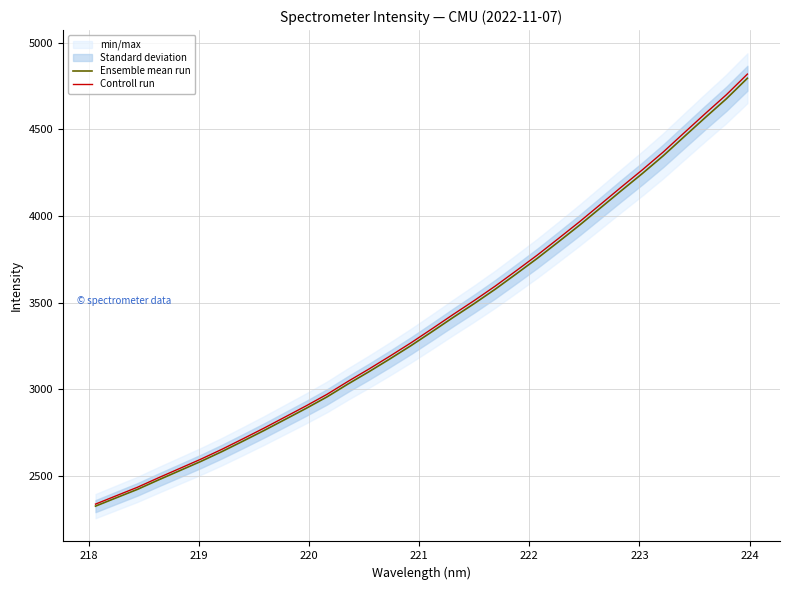

Does the chart display data point markers on the line(s)?

No